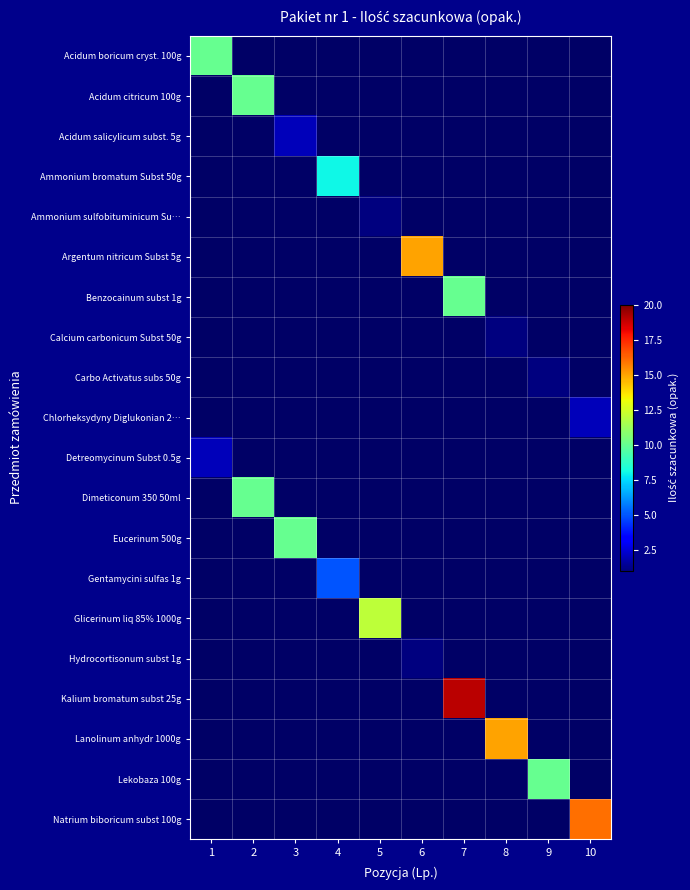

What is the minimum value shown in the chart?

1.0